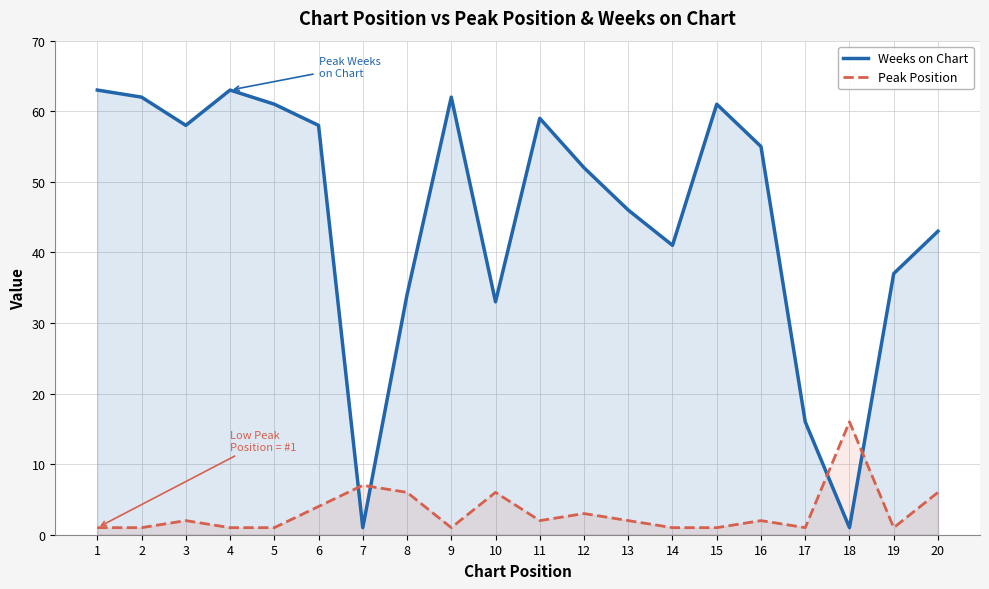

Is it true that Peak Position equals 2 at 5?

False